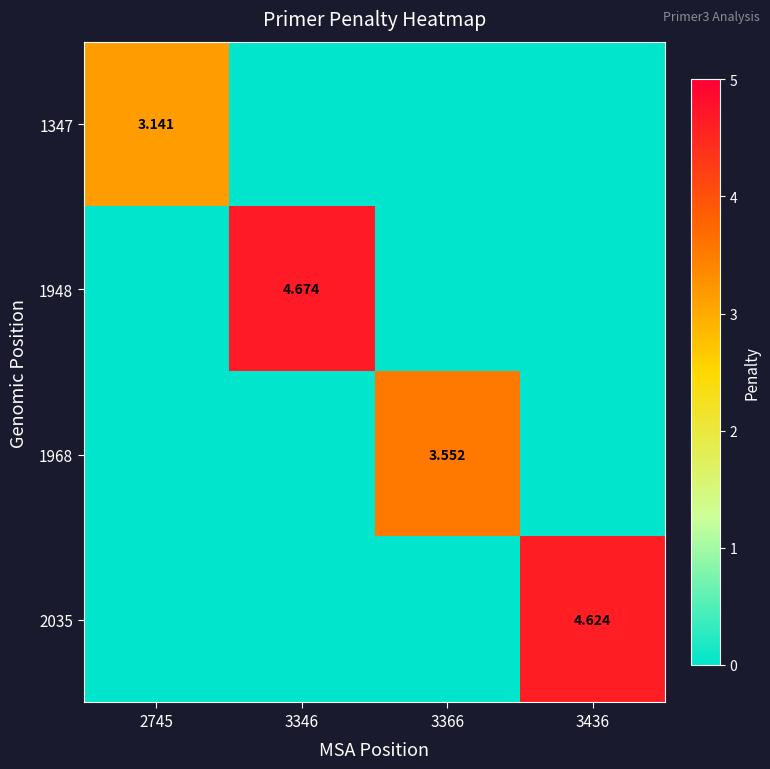

At which category is the sum across all series the highest?

3346